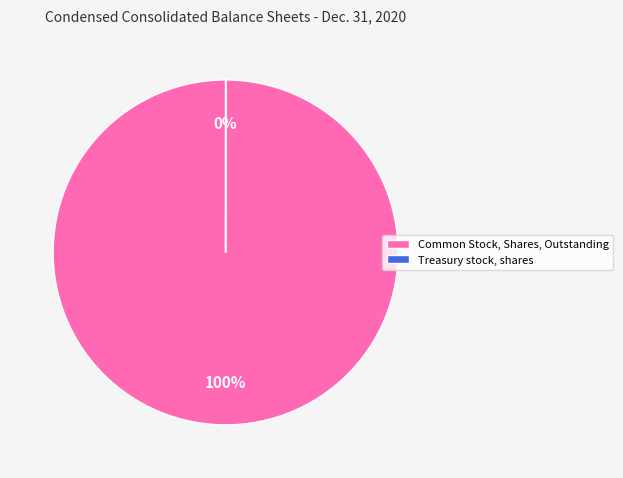

Rank the categories by value from lowest to highest.

Treasury stock, shares, Common Stock, Shares, Outstanding